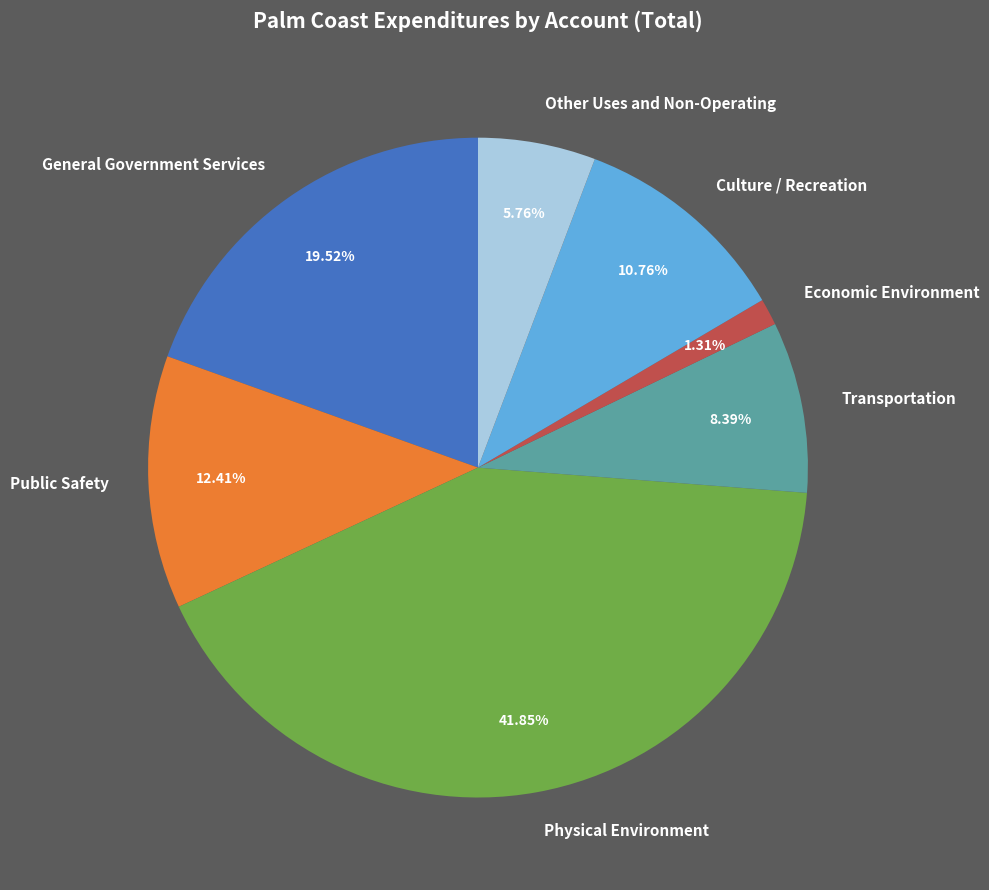

What is the ratio of the value at Physical Environment to the value at Public Safety?

3.4